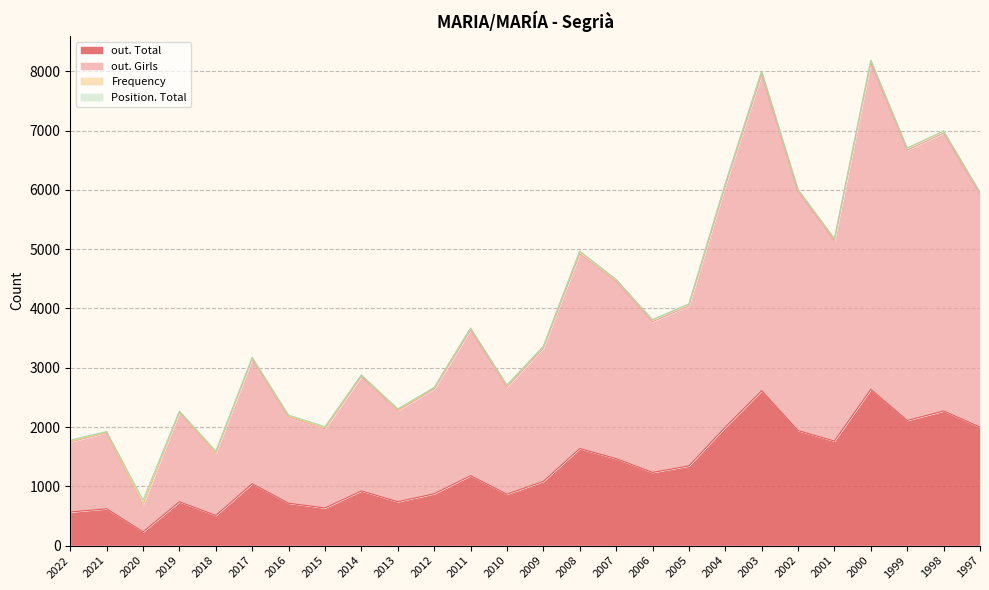

True or false: out. Girls and out. Total intersect in this chart.

False